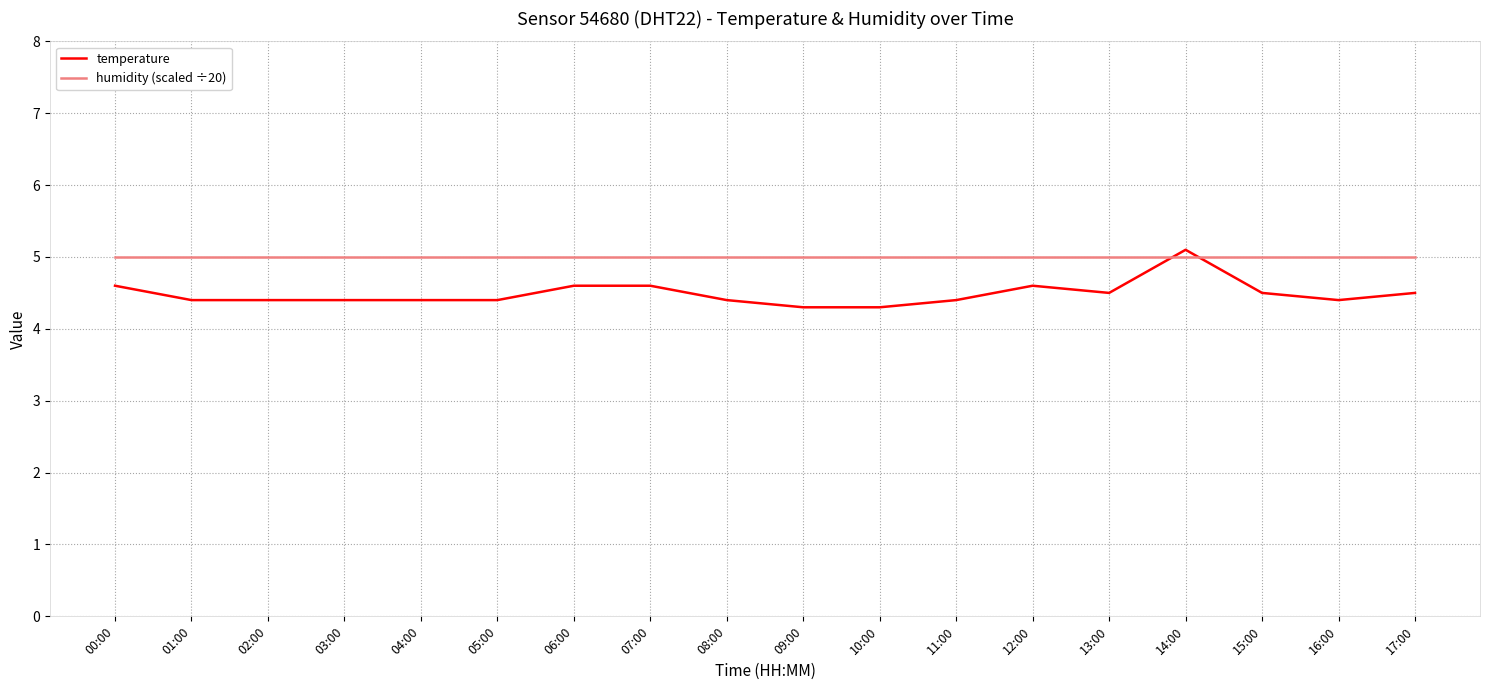

How many lines are shown in the chart?

2